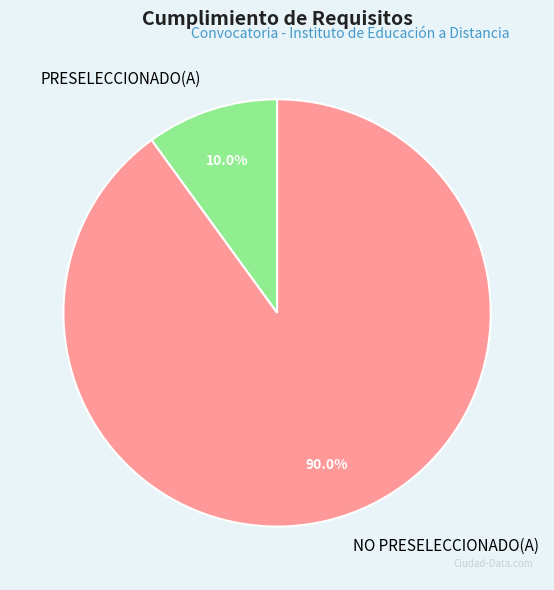

Is there any slice that represents more than half of the pie?

Yes